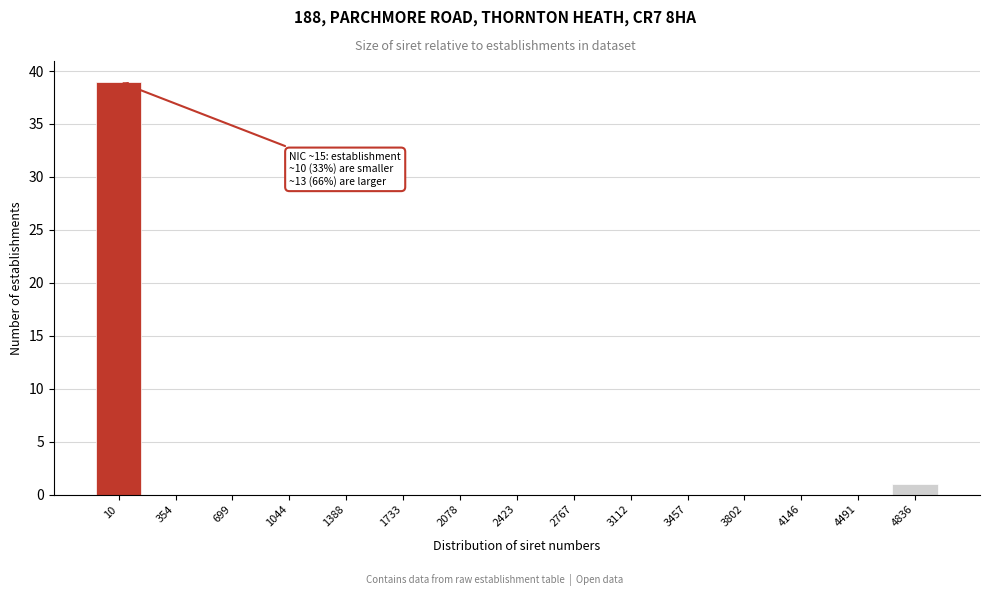

Reading left to right, transcribe all the data shown in this chart.

10=39	354=0	699=0	1044=0	1388=0	1733=0	2078=0	2423=0	2767=0	3112=0	3457=0	3802=0	4146=0	4491=0	4836=1